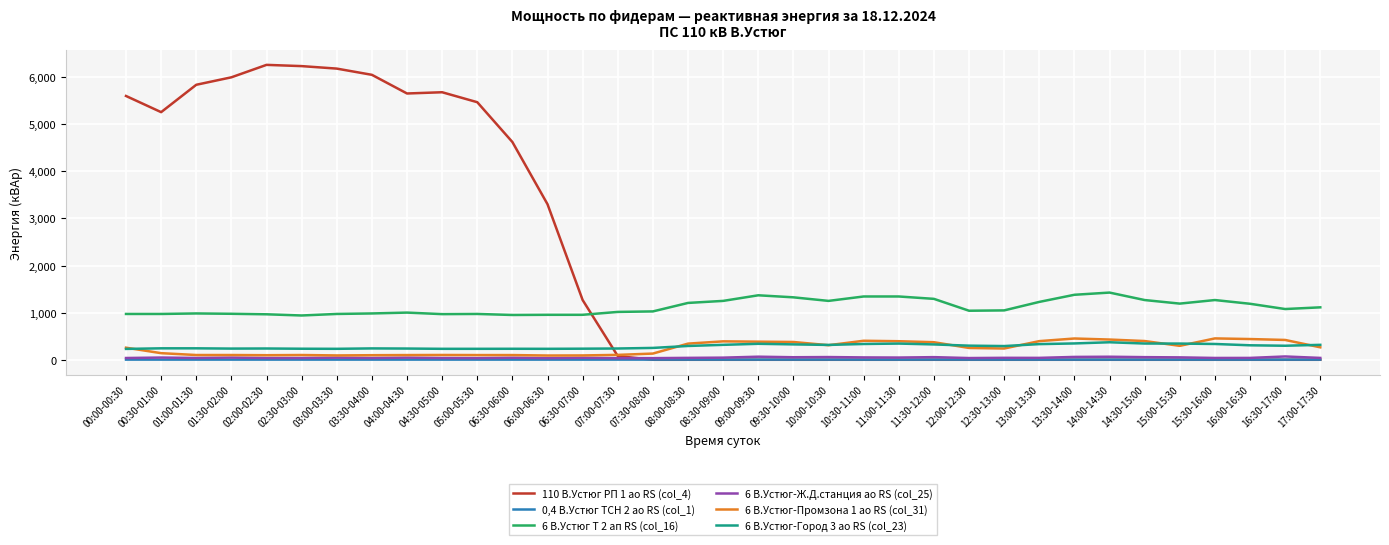

How many lines are shown in the chart?

6